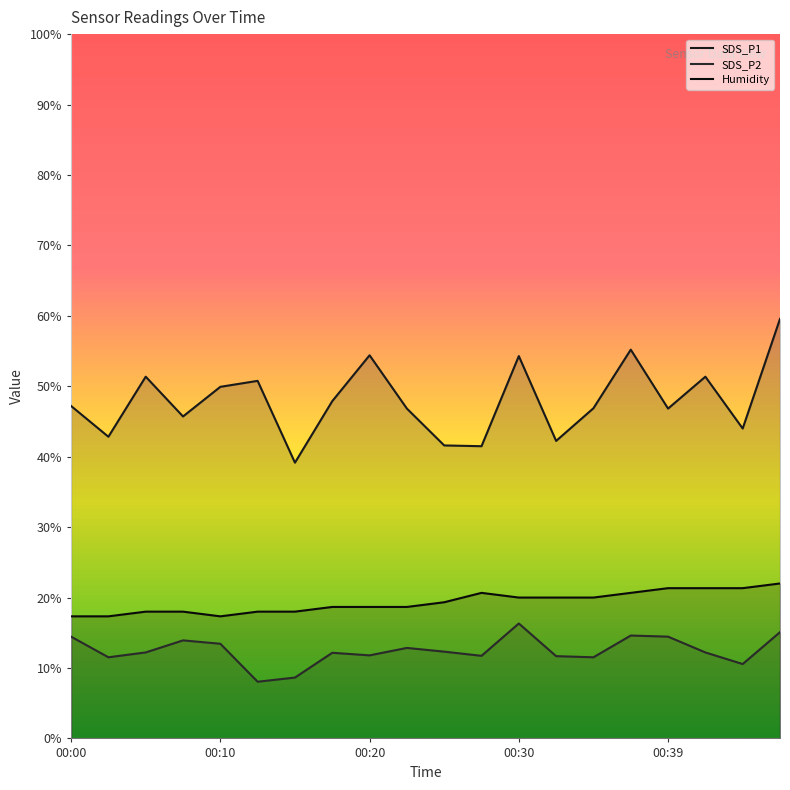

What are all the series names shown in the legend?

SDS_P1, SDS_P2, Humidity